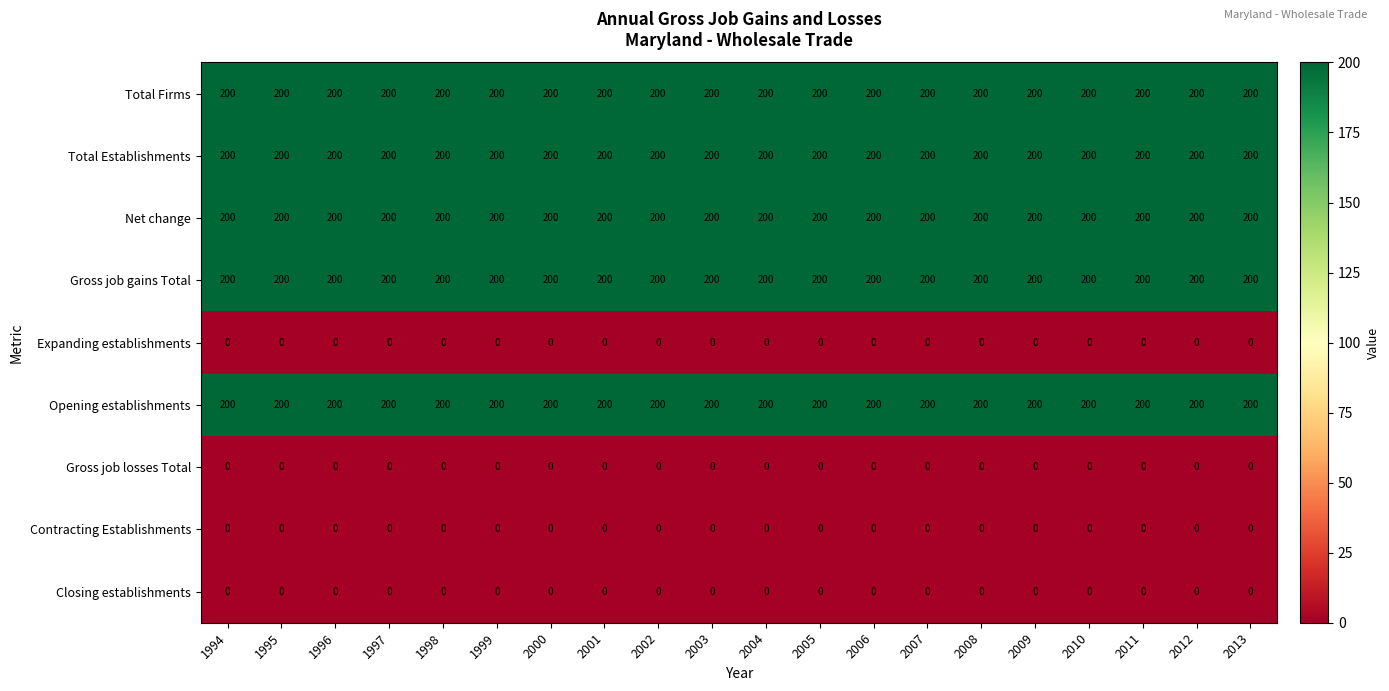

What is the spread (max minus min) of values at 2002?

200